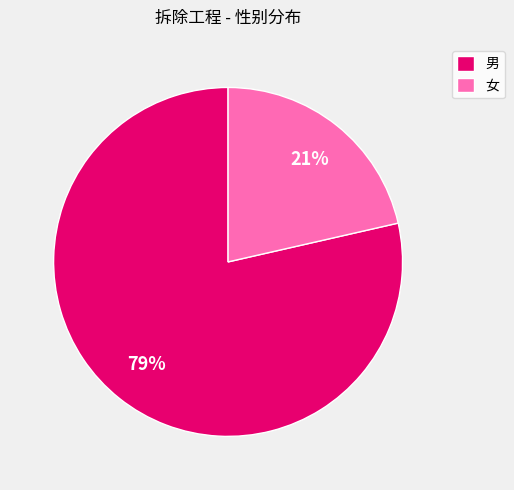

To the nearest percent, what is the combined percentage of 女 and 男?

100%